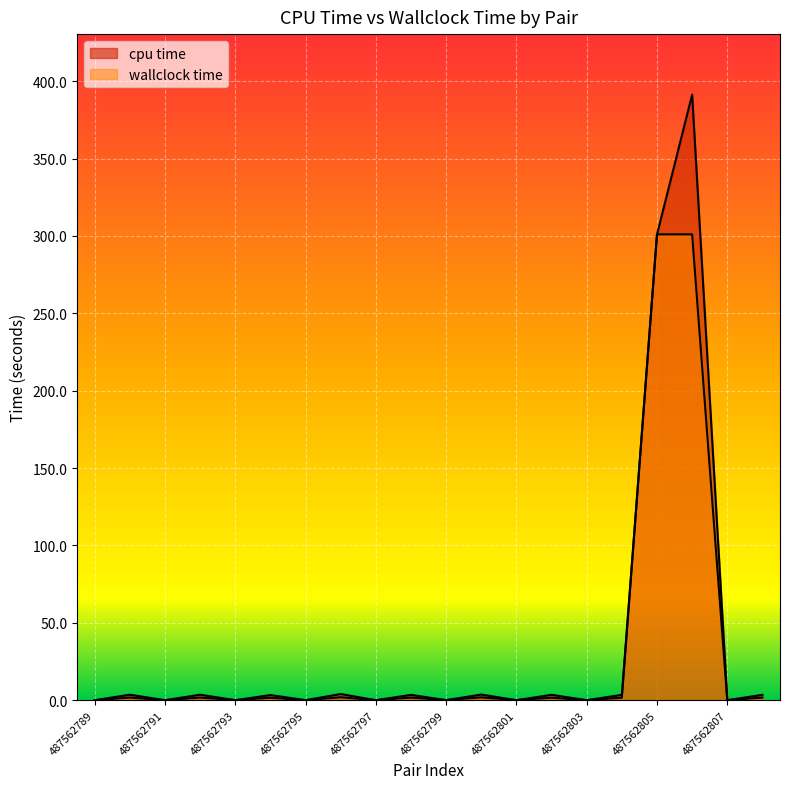

At which category is the sum across all series the highest?

487562806